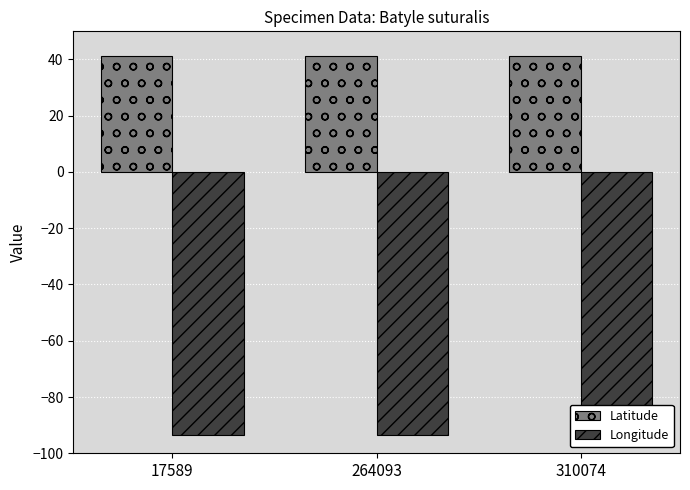

What is the approximate value of Latitude at 264093?

41.3